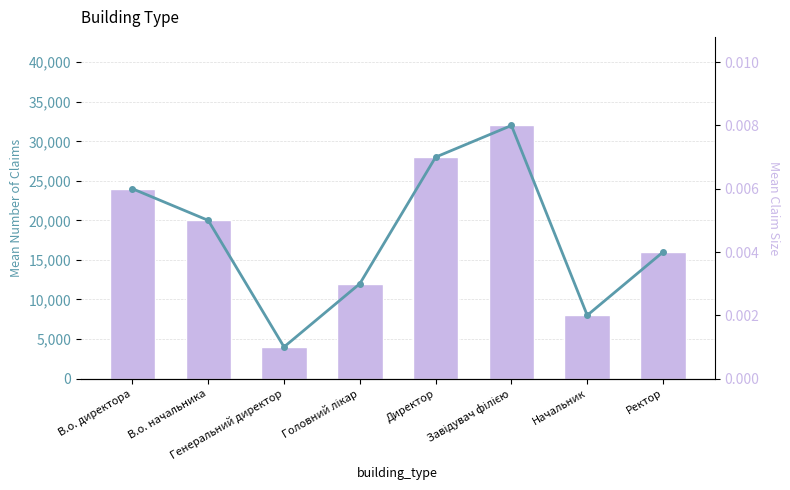

Reading right to left, what are all the values shown in this chart?

Ідентифікатор: Ректор=16000.0	Начальник=8000.0	Завідувач філією=32000.0	Директор=28000.0	Головний лікар=12000.0	Генеральний директор=4000.0	В.о. начальника=20000.0	В.о. директора=24000.0
Mean Claim Size: Ректор=0.0	Начальник=0.0	Завідувач філією=0.0	Директор=0.0	Головний лікар=0.0	Генеральний директор=0.0	В.о. начальника=0.0	В.о. директора=0.0